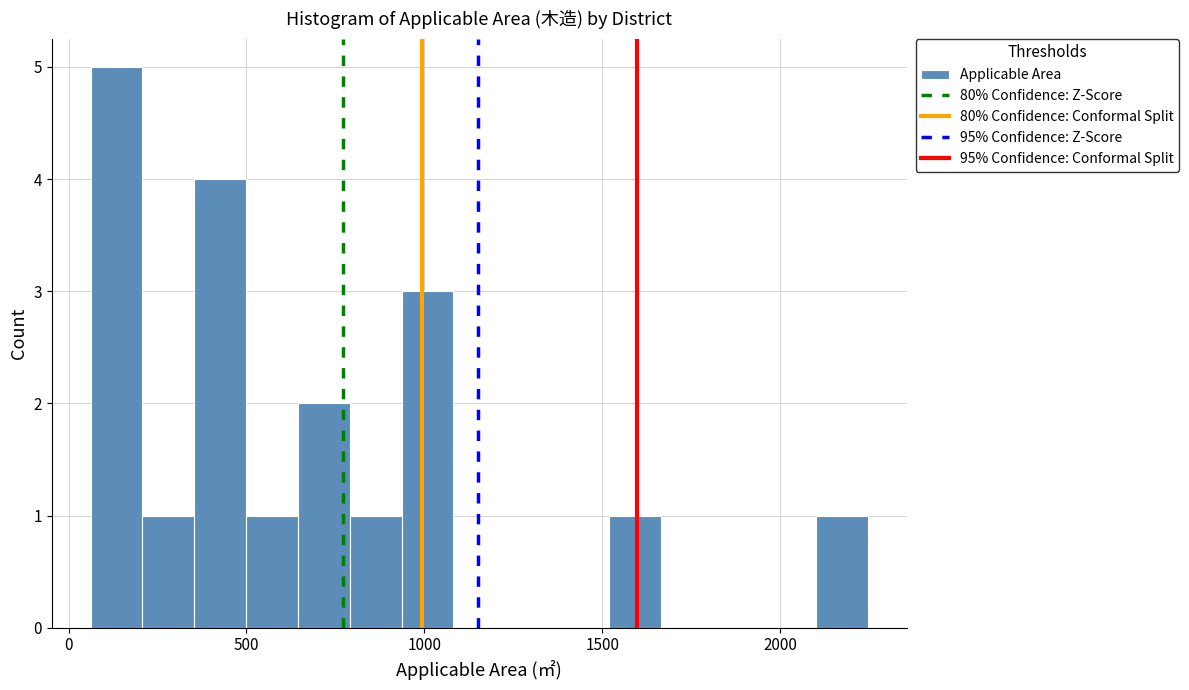

Around what value on the x-axis is the tallest bar? Give the approximate position of its centre, as read against the axis.

150